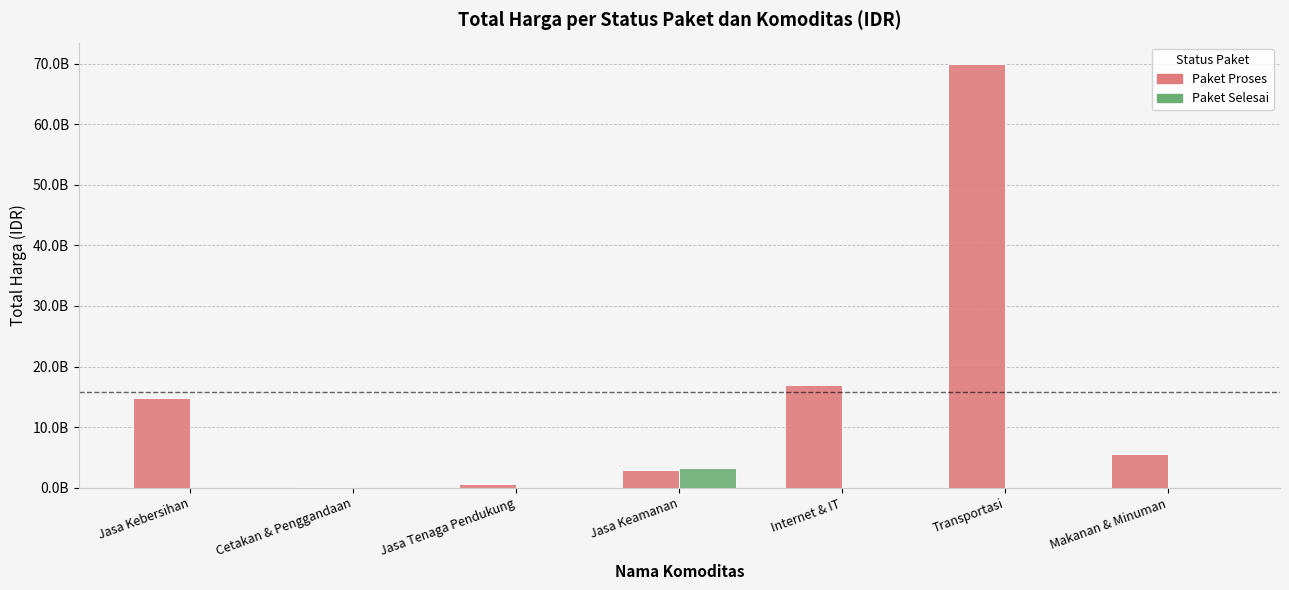

At how many categories does at least one series exceed 13543580427?

3